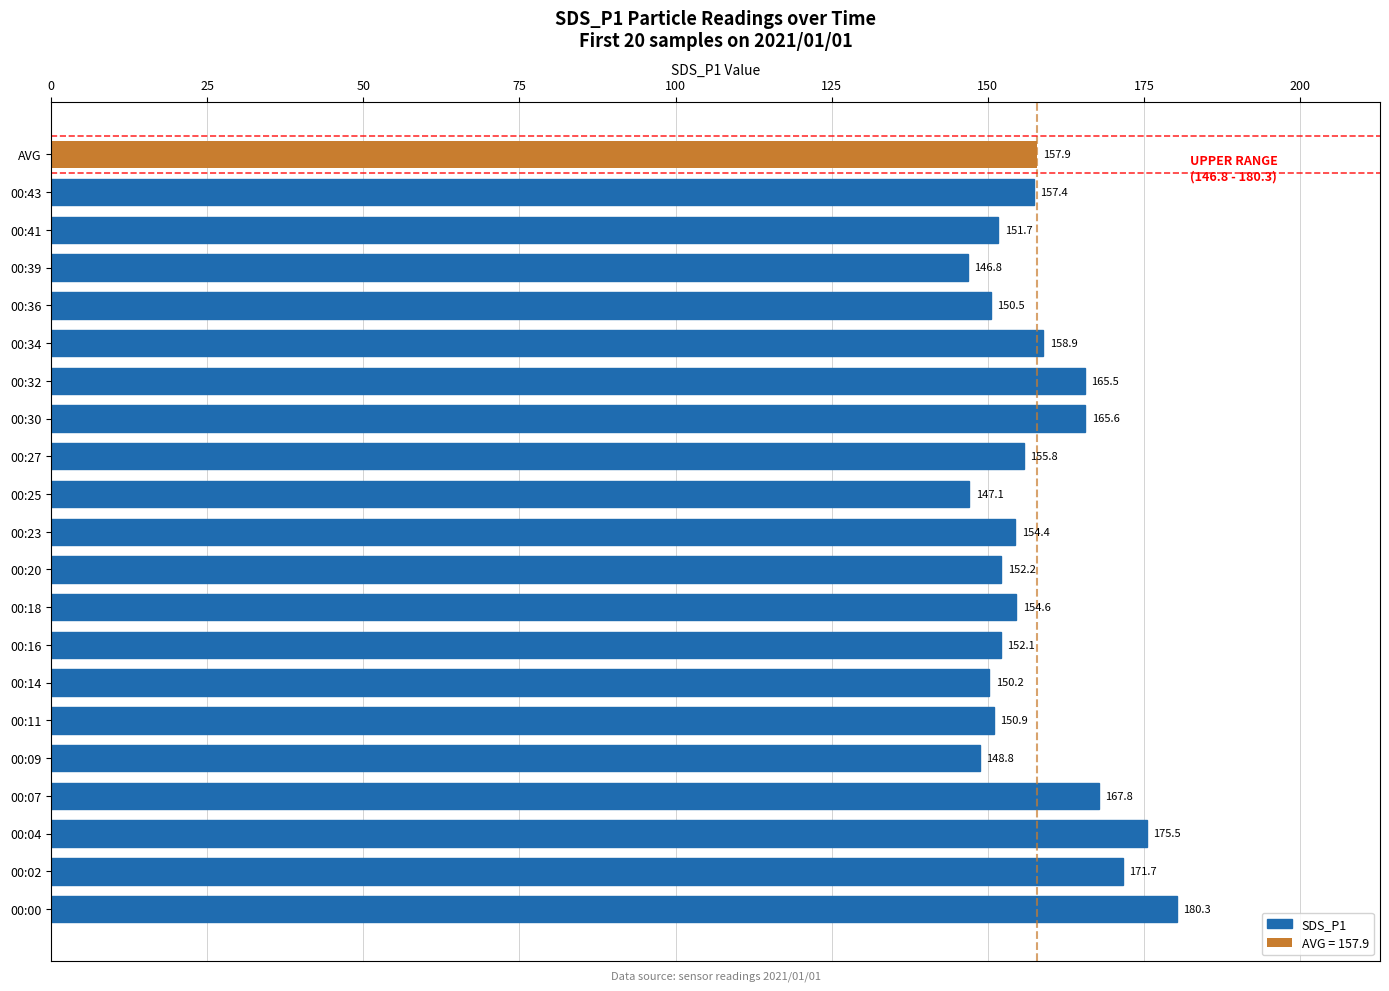

What is the greatest value displayed?

180.3